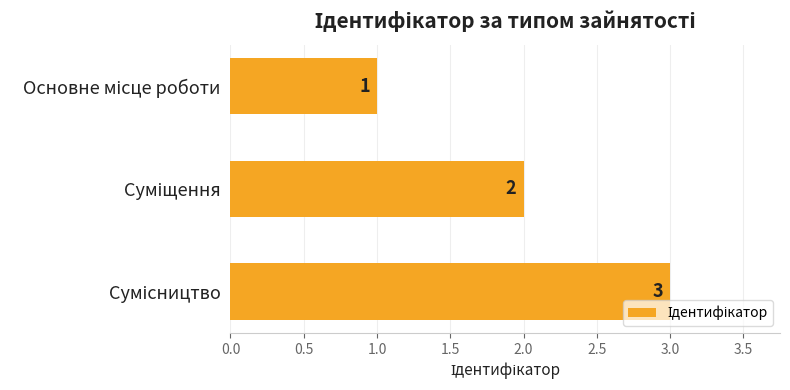

What is the maximum value shown in the chart?

3